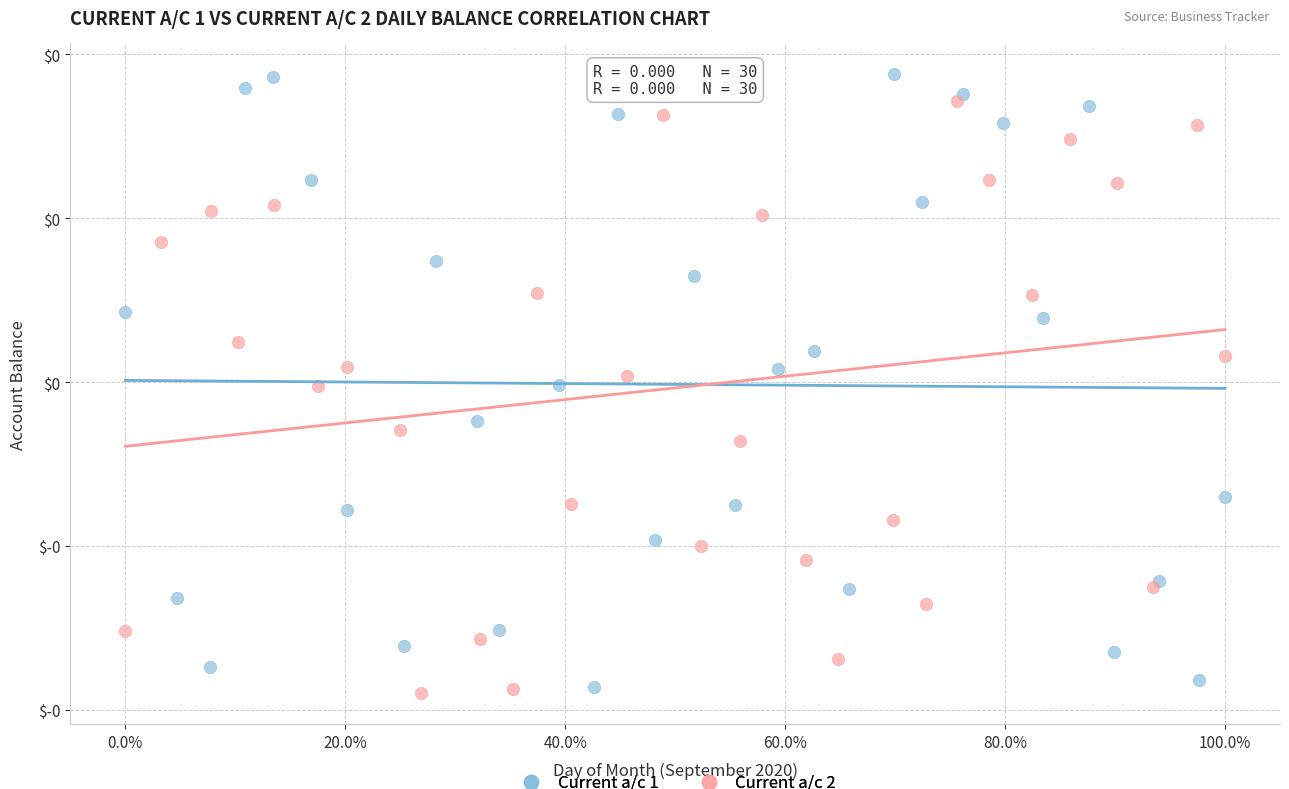

Which series reaches the minimum Y coordinate?

Current a/c 2